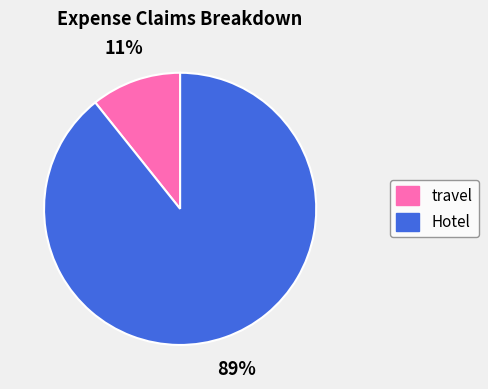

What is the largest slice in the pie chart?

Hotel